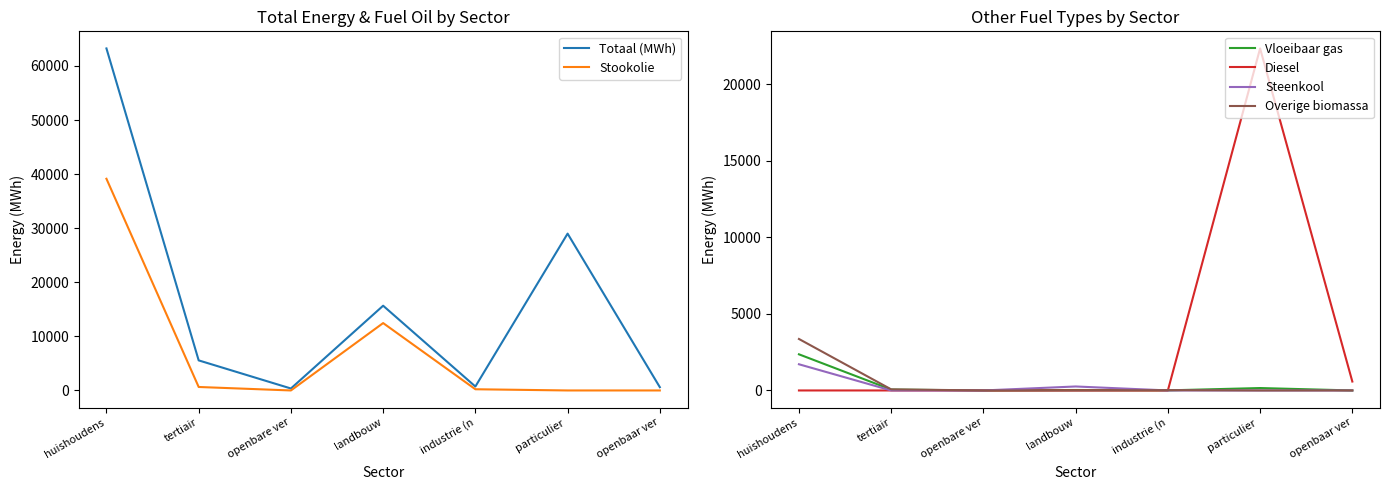

Where is Stookolie nearest to the value 19568?

landbouw